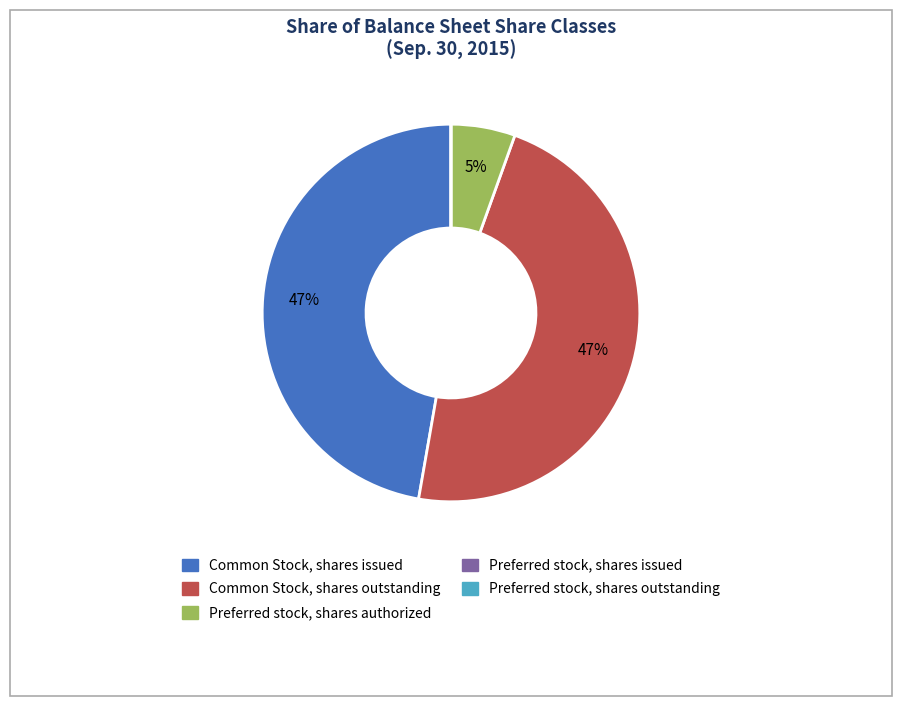

True or false: Common Stock, shares outstanding accounts for 47% of the total.

True